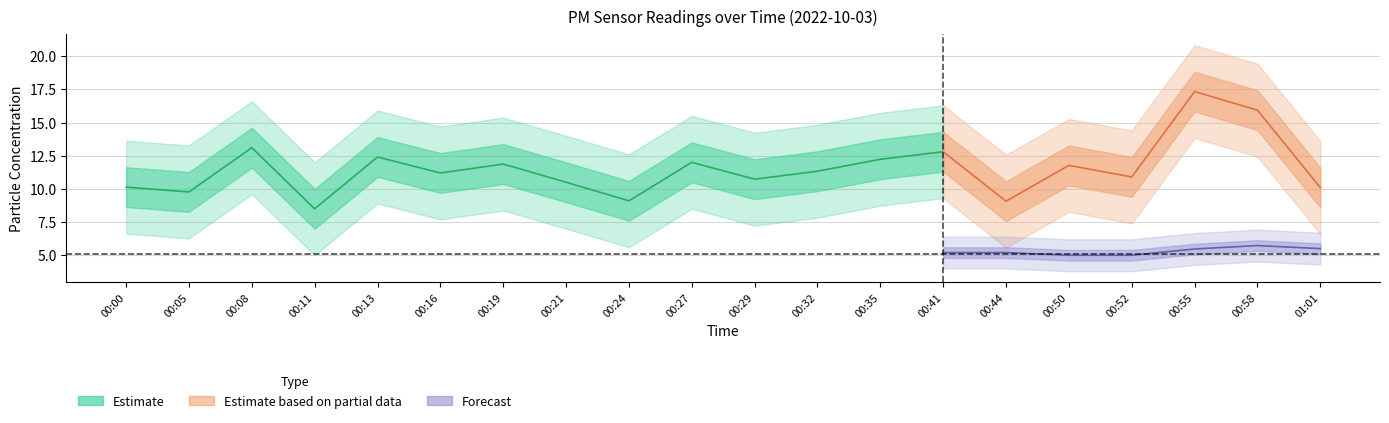

True or false: P2 and P1 intersect in this chart.

False